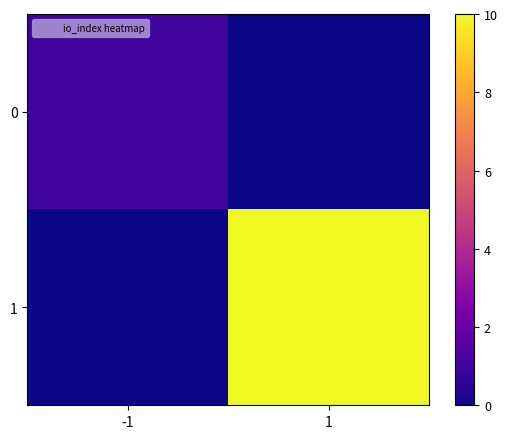

What is the difference between the highest and lowest values at 1?

10